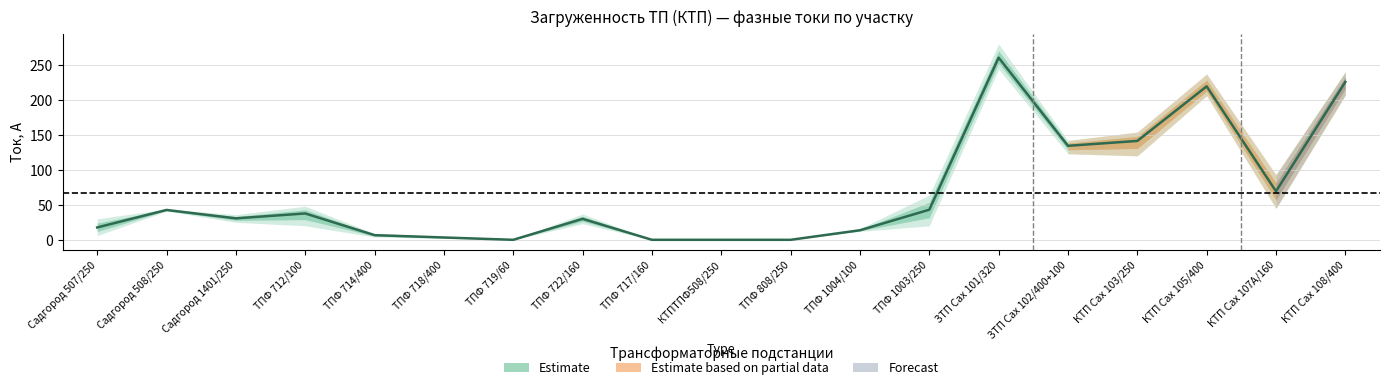

Read the value at КТП Сах 105/400.

219.3